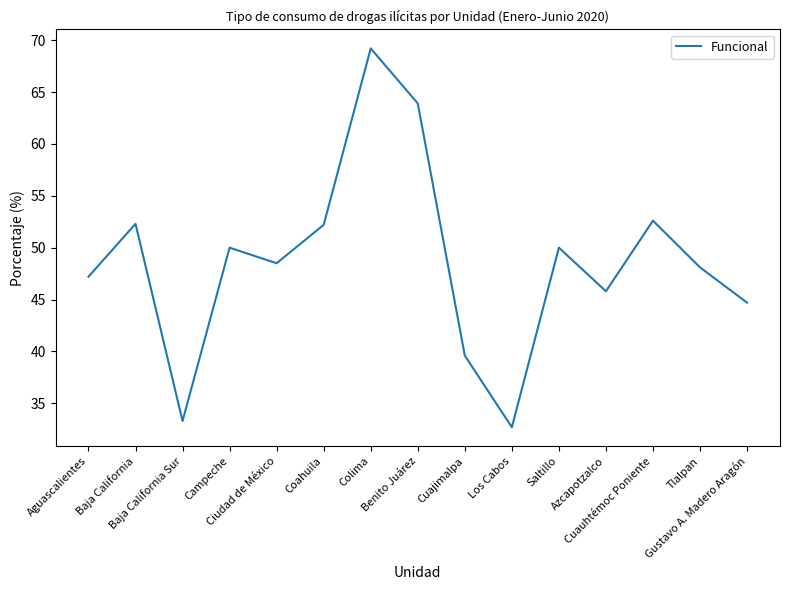

What is the difference between the maximum and minimum values?

36.5